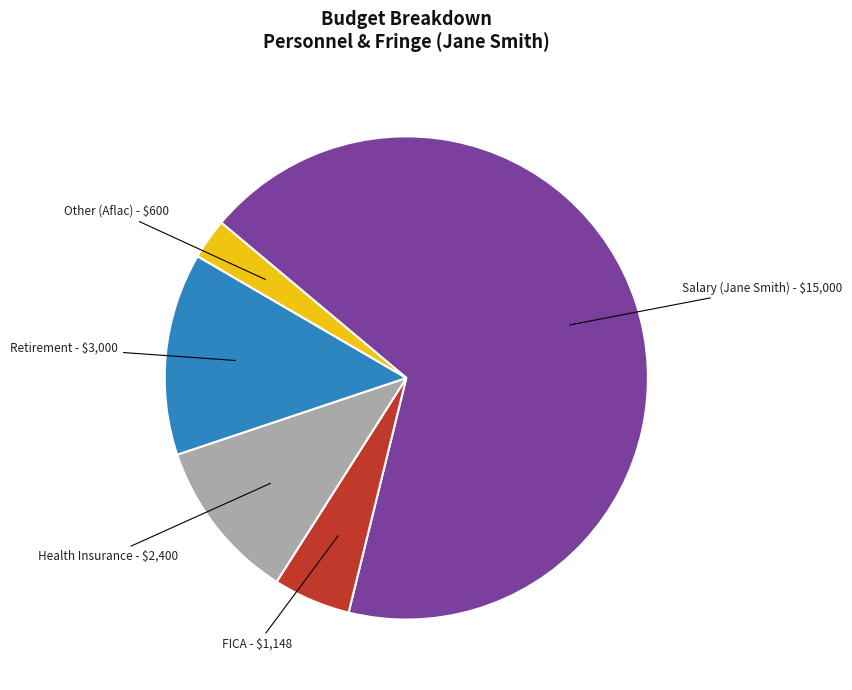

Count the number of slices in the pie.

5